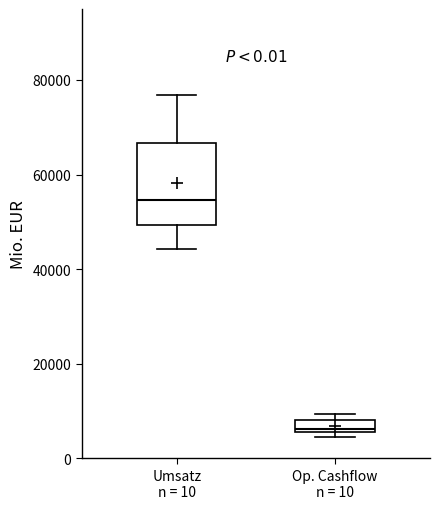

Where is the upper edge of the box for Op. Cashflow n = 10 on the y-axis? The values are not printed on the chart, so give them approximately, as read against the axis.

8000